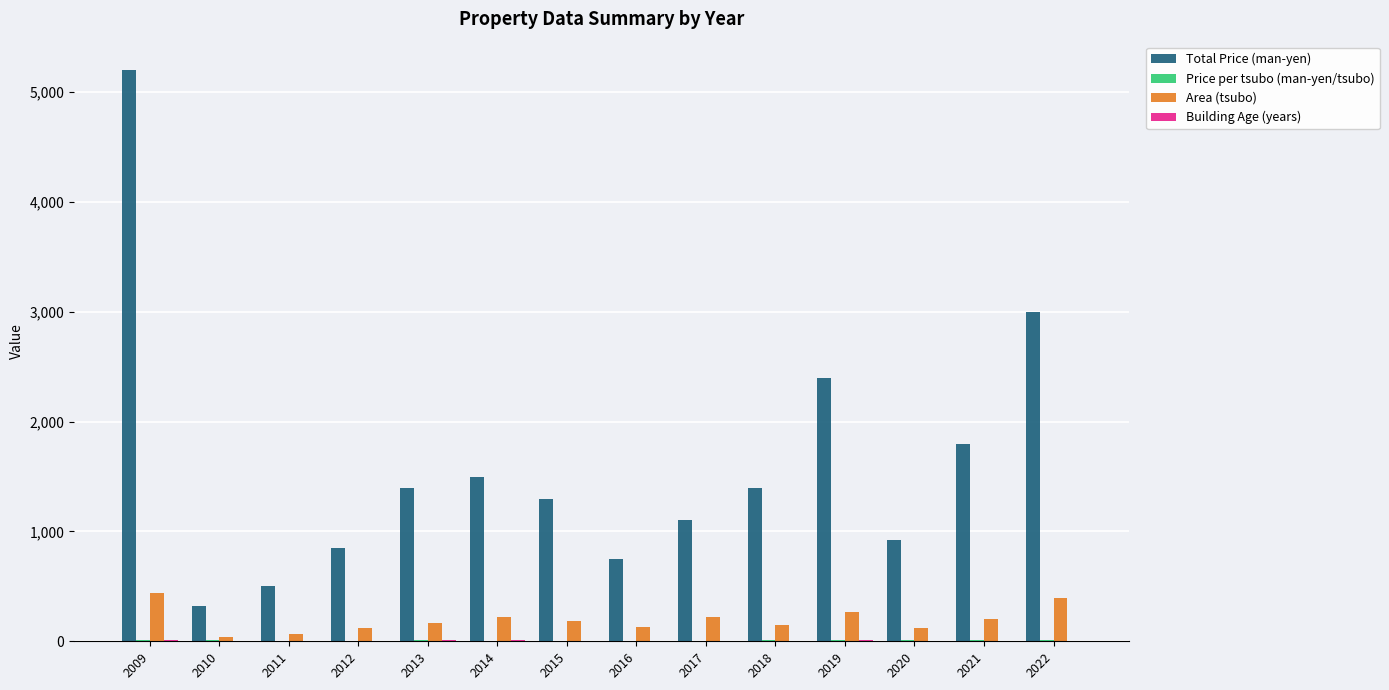

Which series changed the most between 2018 and 2021?

Total Price (man-yen)